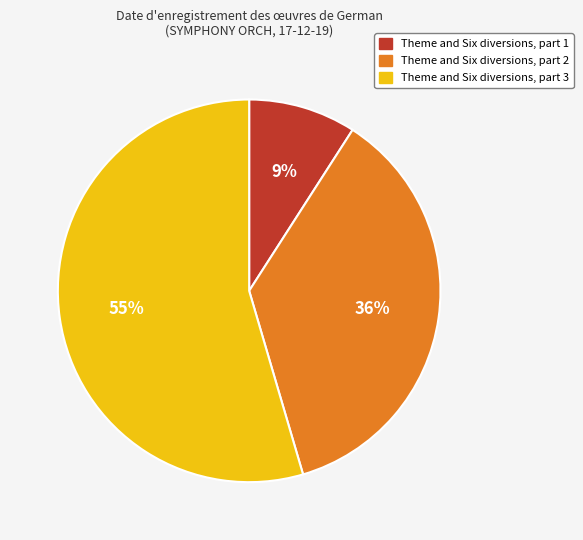

Do Theme and Six diversions, part 2 and Theme and Six diversions, part 1 together represent more than half of the pie?

No